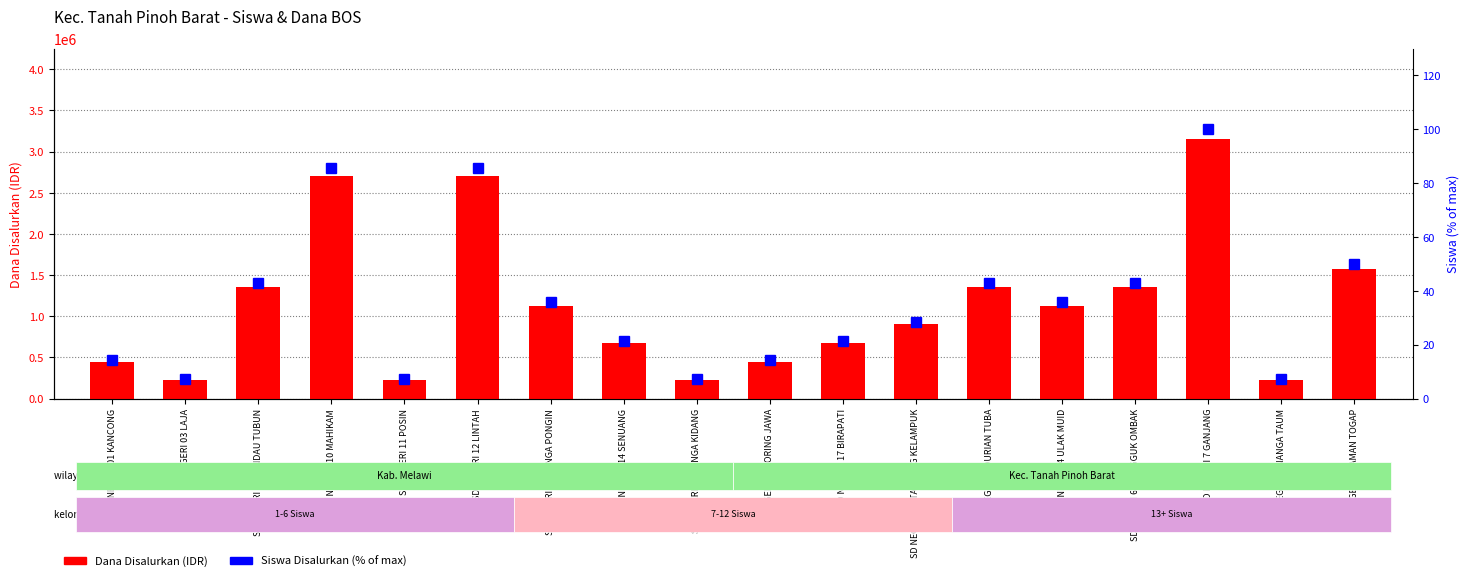

What is the average value of the Dana Disalurkan series?

1137500.0